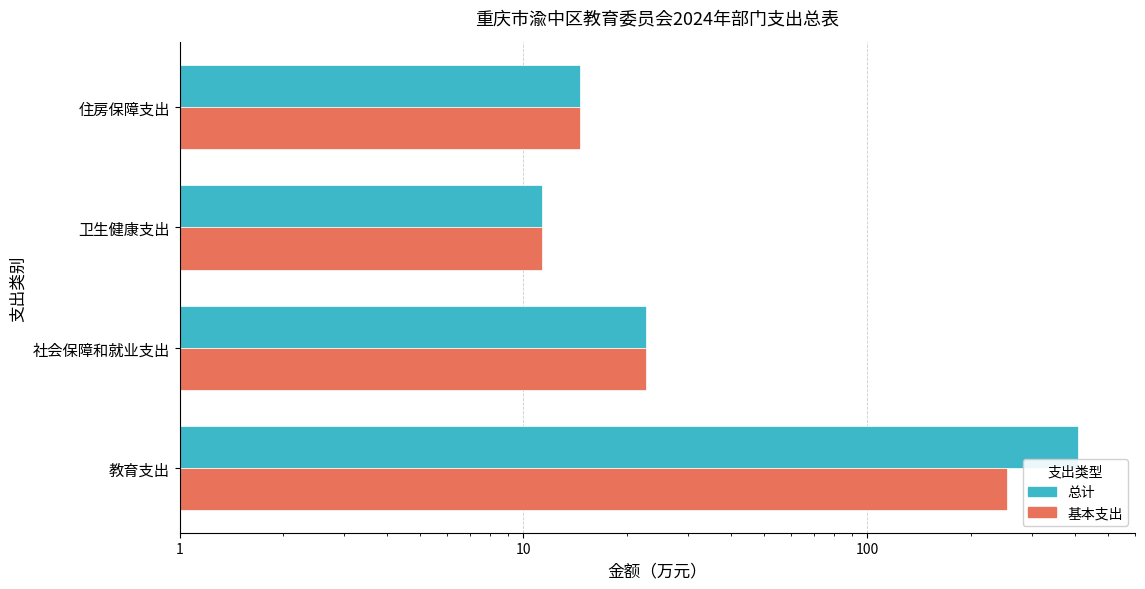

Reading left to right, extract all data points from this chart.

总计: 408.9	22.7	11.3	14.6
基本支出: 255.3	22.7	11.3	14.6